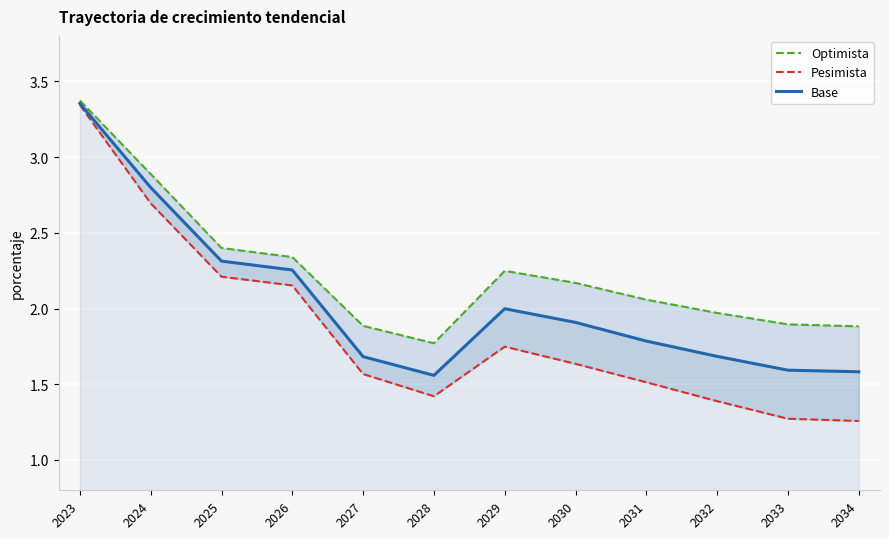

Rank the series by their maximum value, from lowest to highest.

Pesimista, Base, Optimista